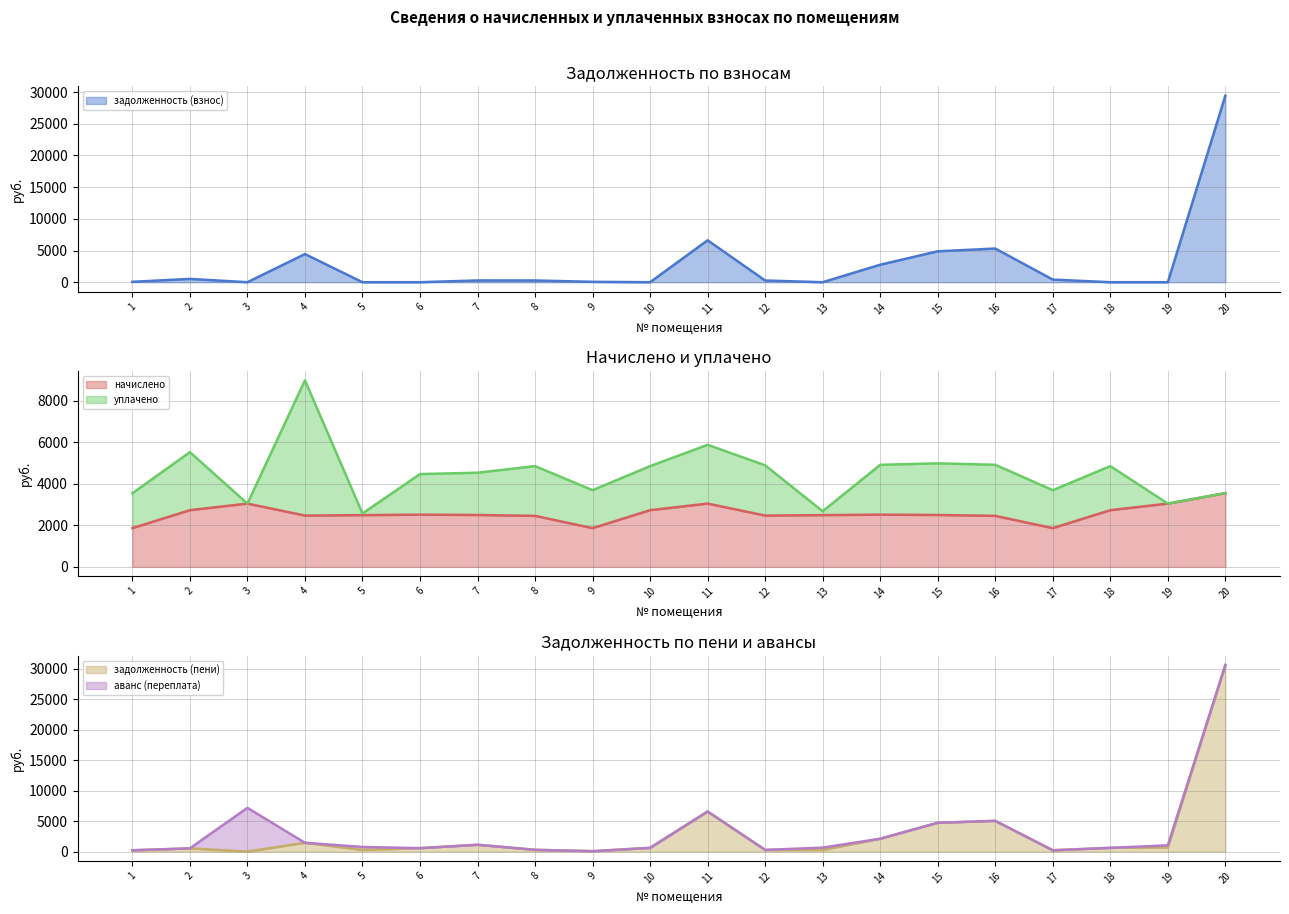

What is the lowest value of the начислено series?

1864.8